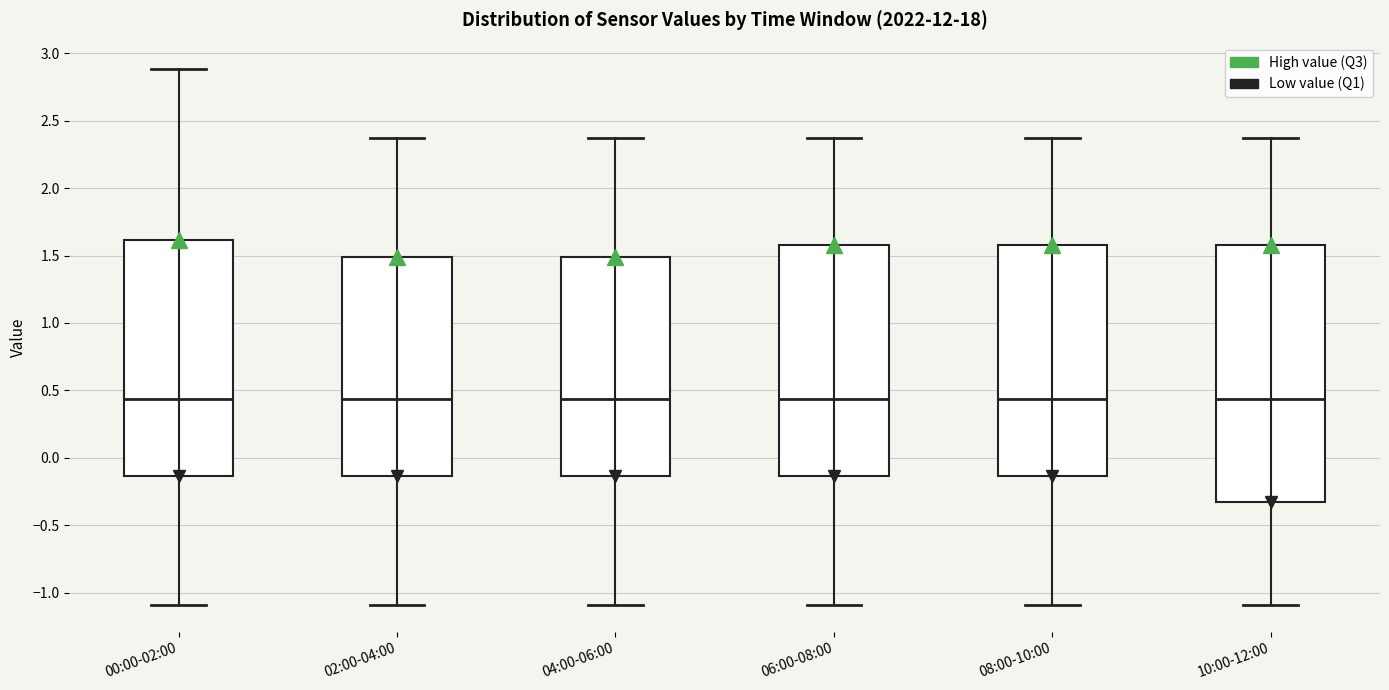

Where does the lower whisker of the box for 06:00-08:00 end on the y-axis? The values are not printed on the chart, so give them approximately, as read against the axis.

-1.10